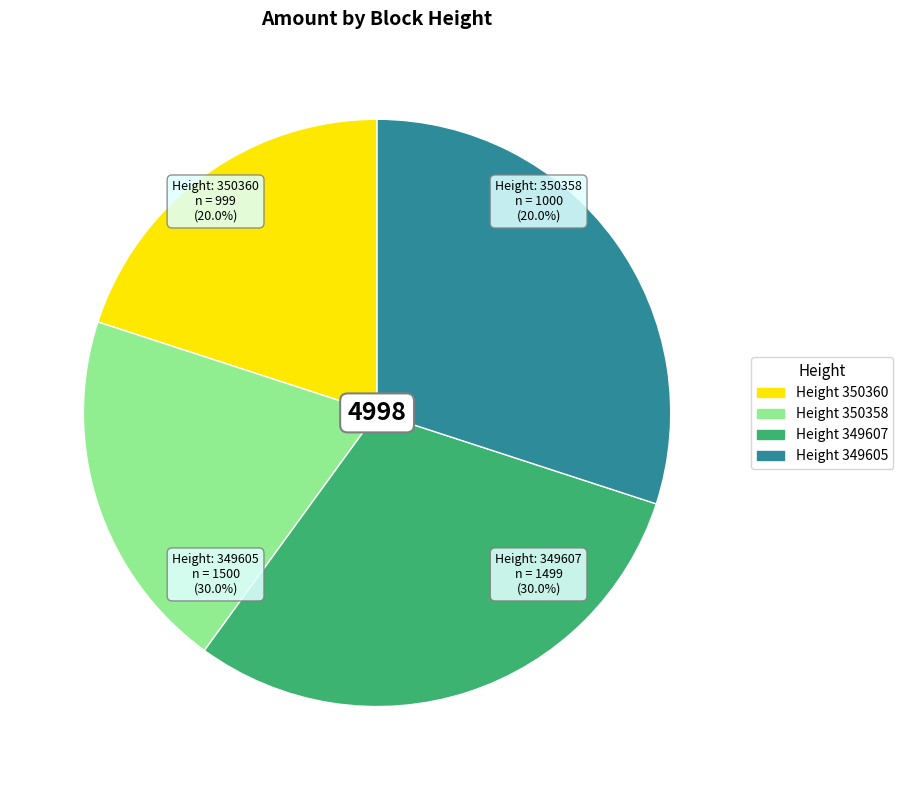

What is the change in value from 350360 to 349605?

+501